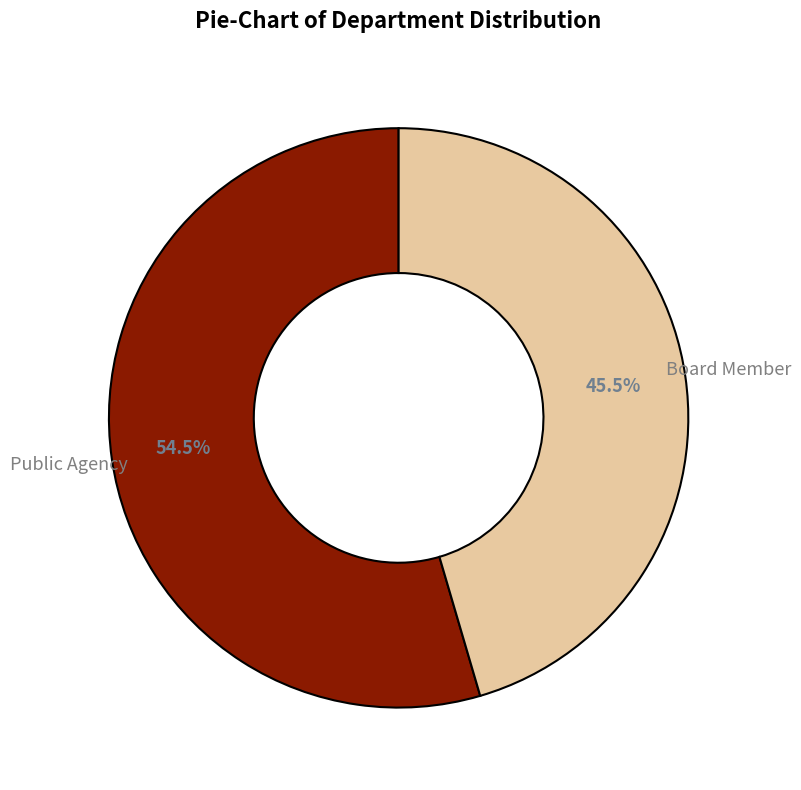

Is there a majority slice in this chart?

Yes